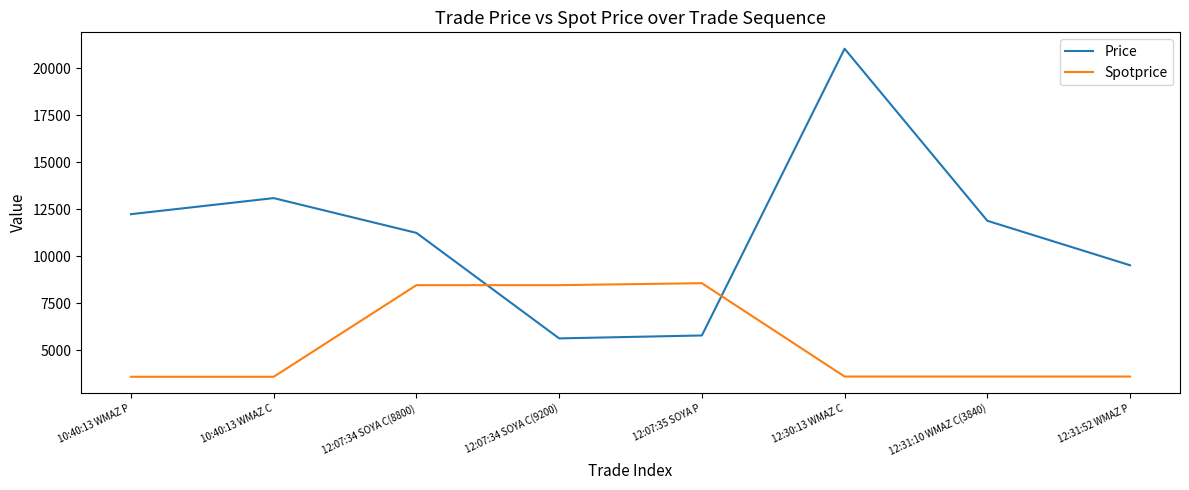

Rank the series by their average value, from highest to lowest.

Price, Spotprice